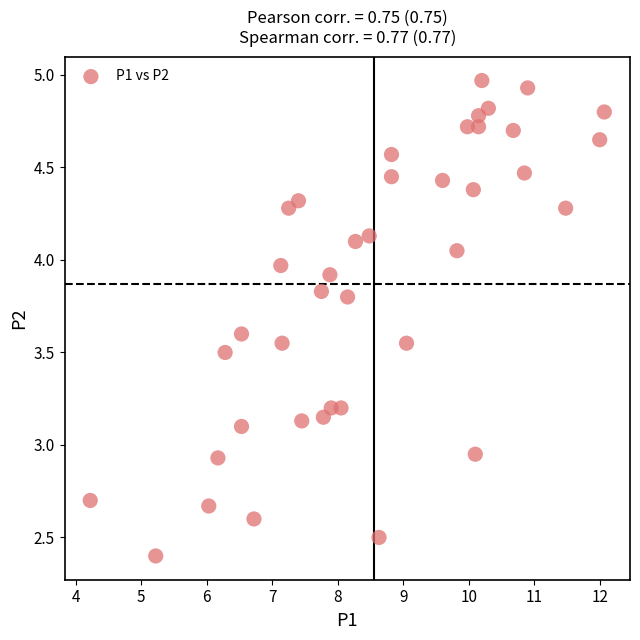

What is the range of X values (max minus min)?

7.9